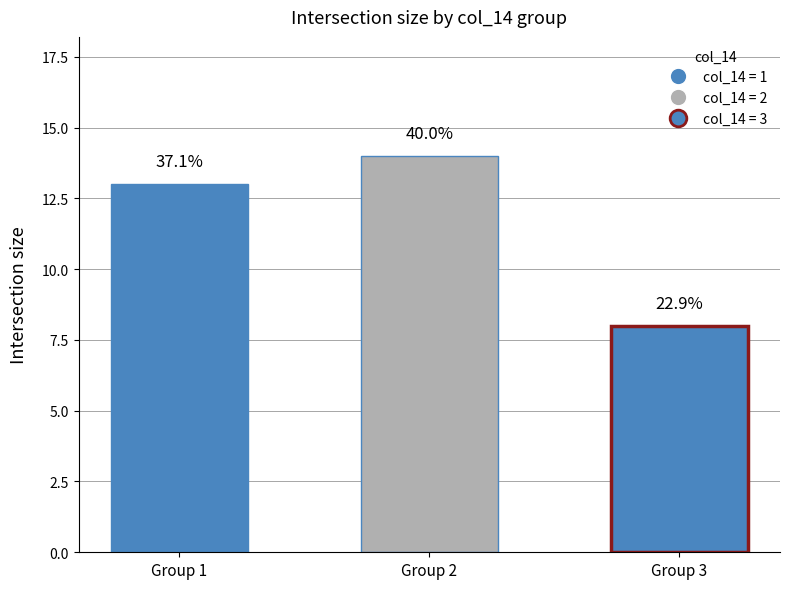

How many bars are there in total?

3